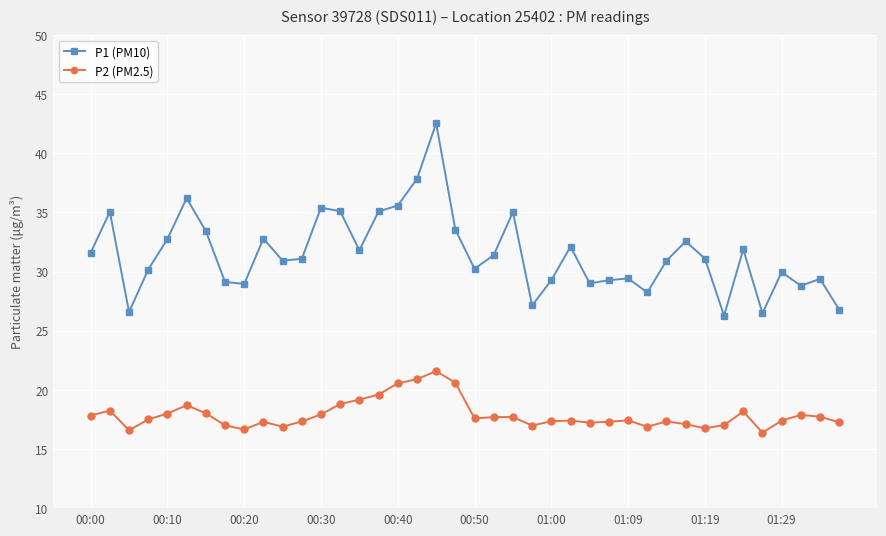

Count the number of categories in the chart.

40